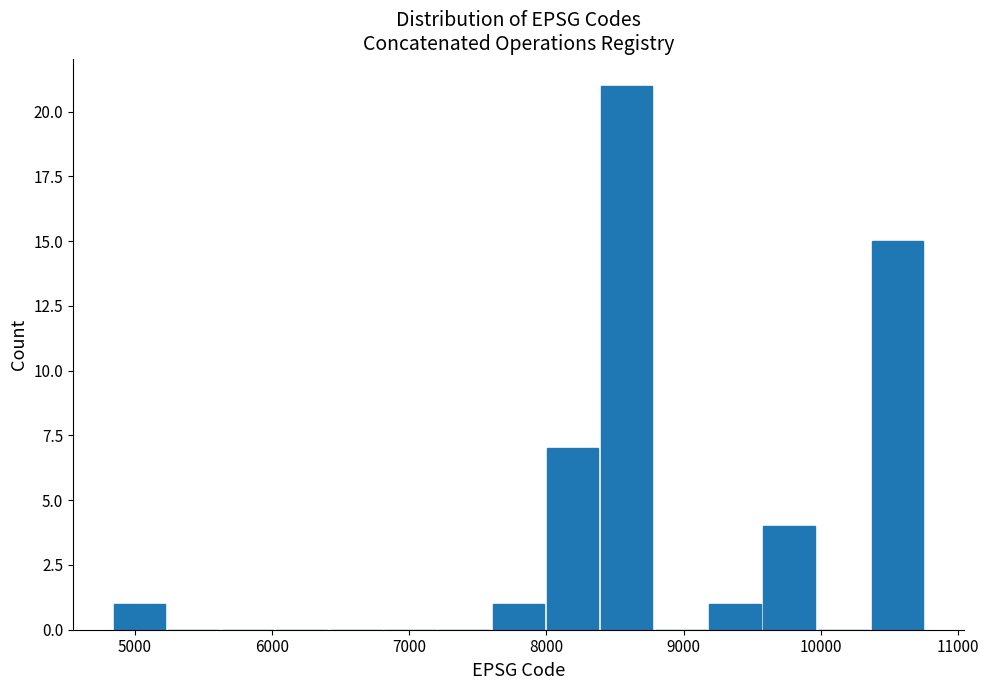

Around what value on the x-axis is the tallest bar? Give the approximate position of its centre, as read against the axis.

8600